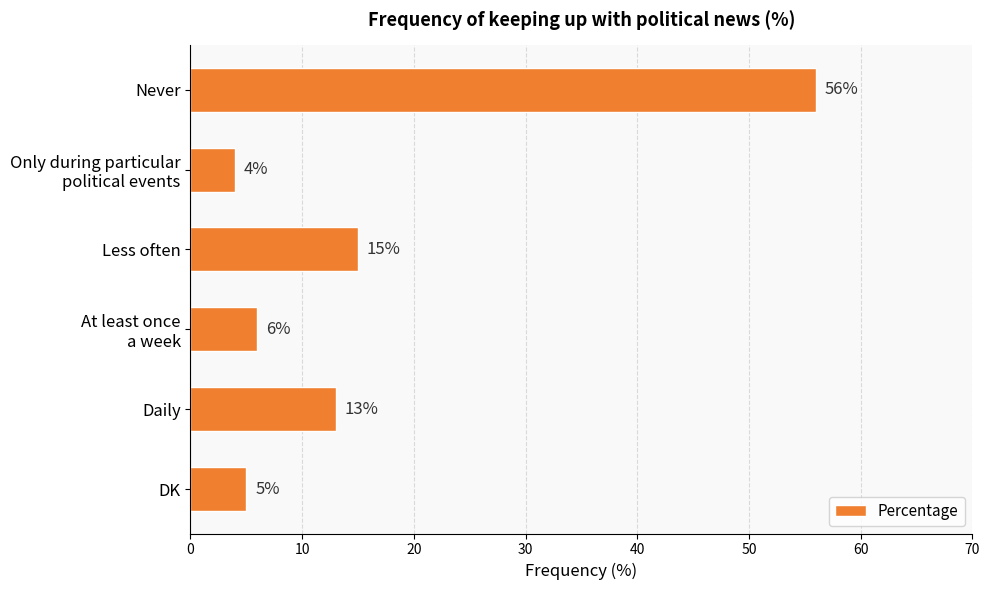

True or false: the data shows 15 at Less often.

True